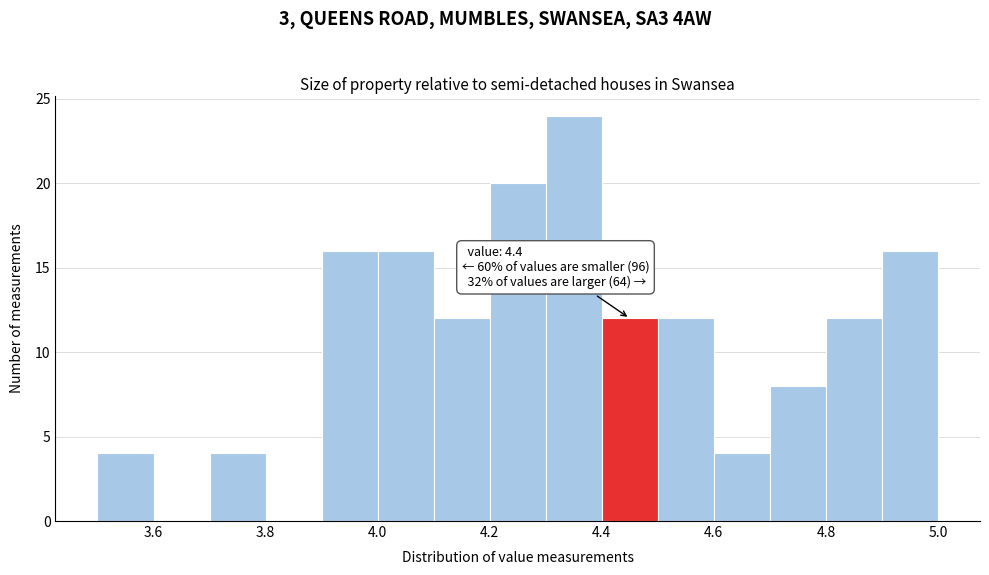

Over which range of the x-axis is the bar tallest?

4.3 to 4.4